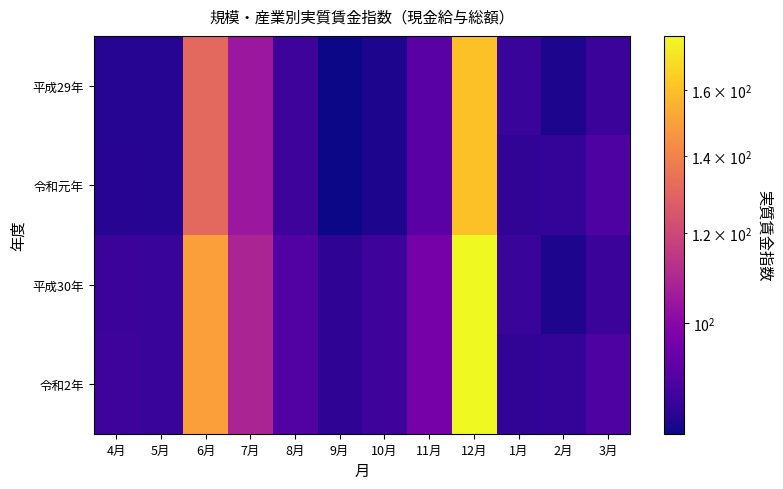

What is the smallest value displayed?

80.1